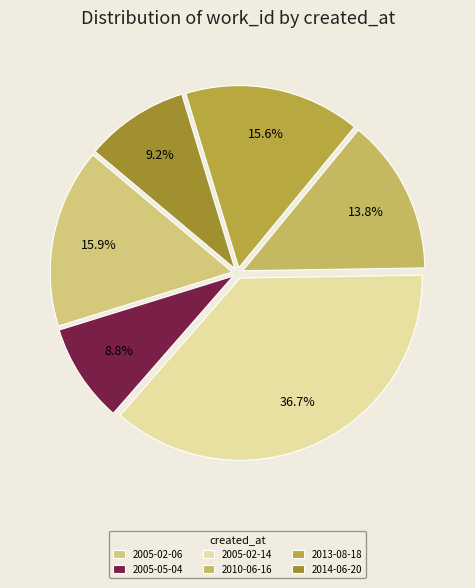

To the nearest percent, what is the difference between the 2005-05-04 and 2005-02-06 slice percentages?

7%